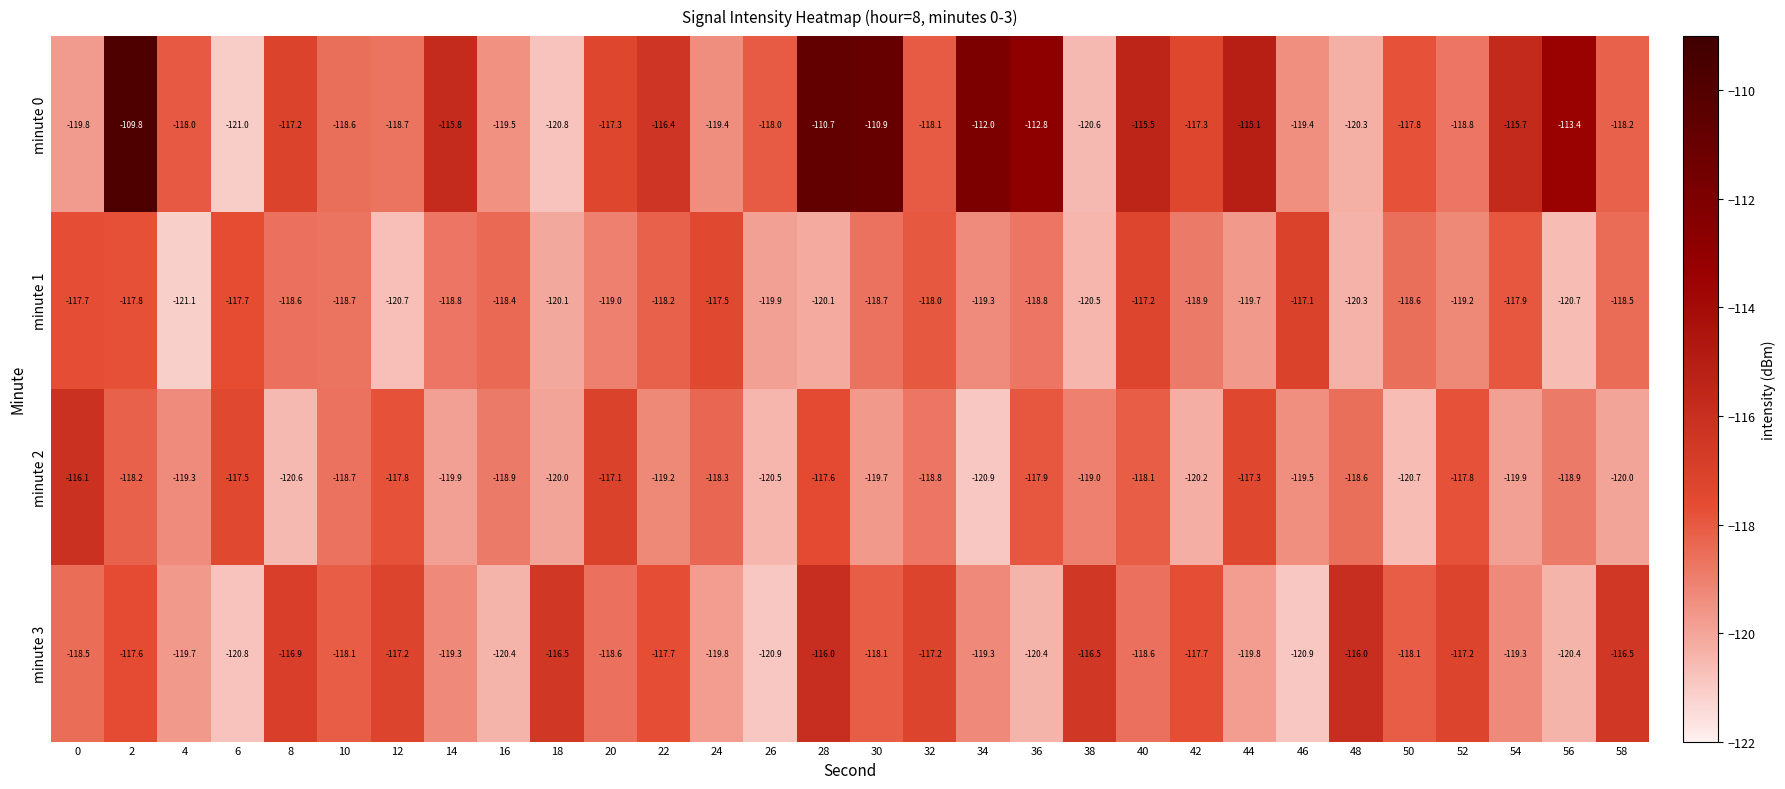

At 42, list the series in order from smallest to largest.

minute 2, minute 1, minute 3, minute 0